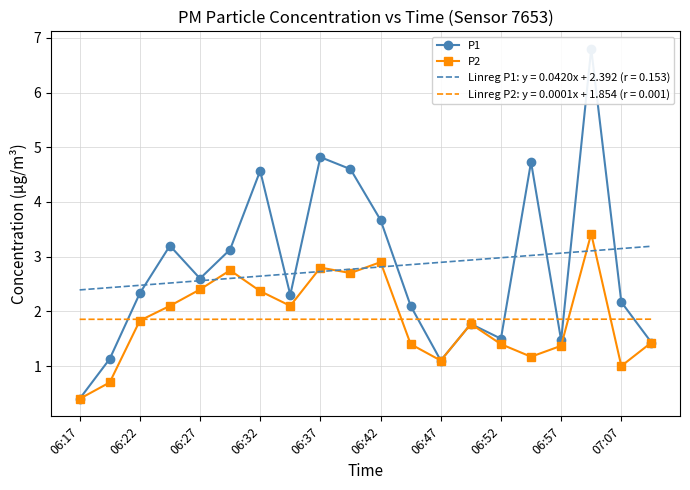

What is the sum of all P2 values?

37.1